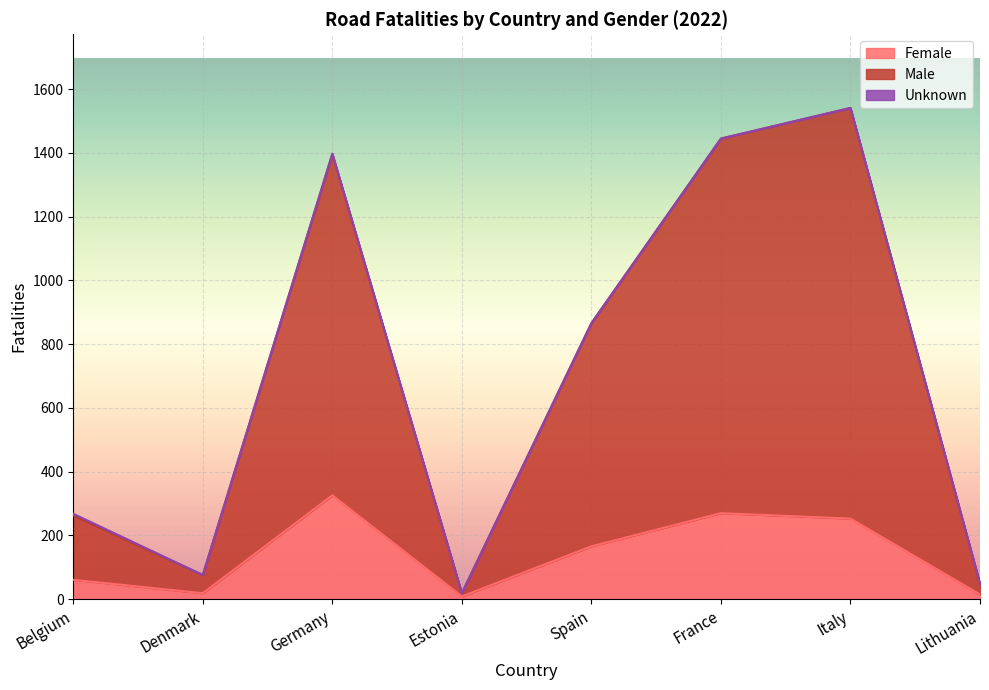

True or false: Female and Male intersect in this chart.

False